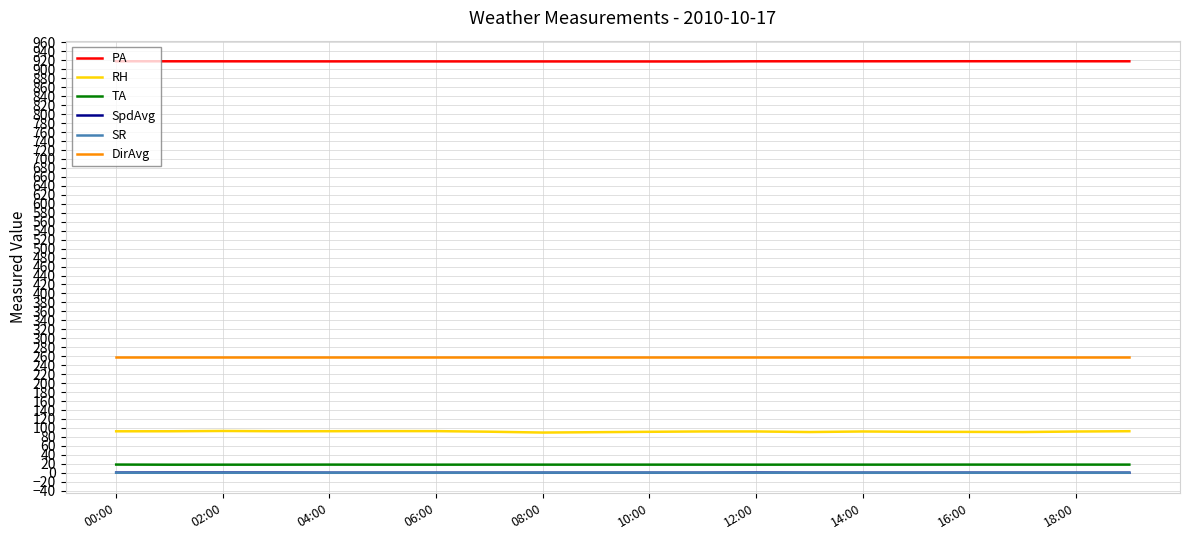

Which series has the widest spread of values?

RH